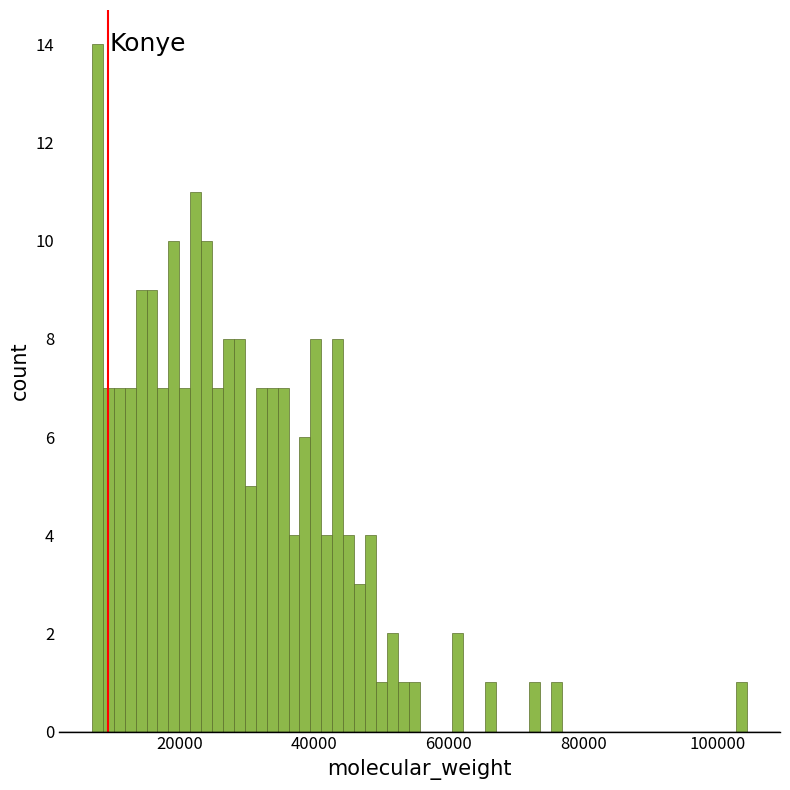

Read against the x-axis, roughly where is the centre of the tallest bar?

8000